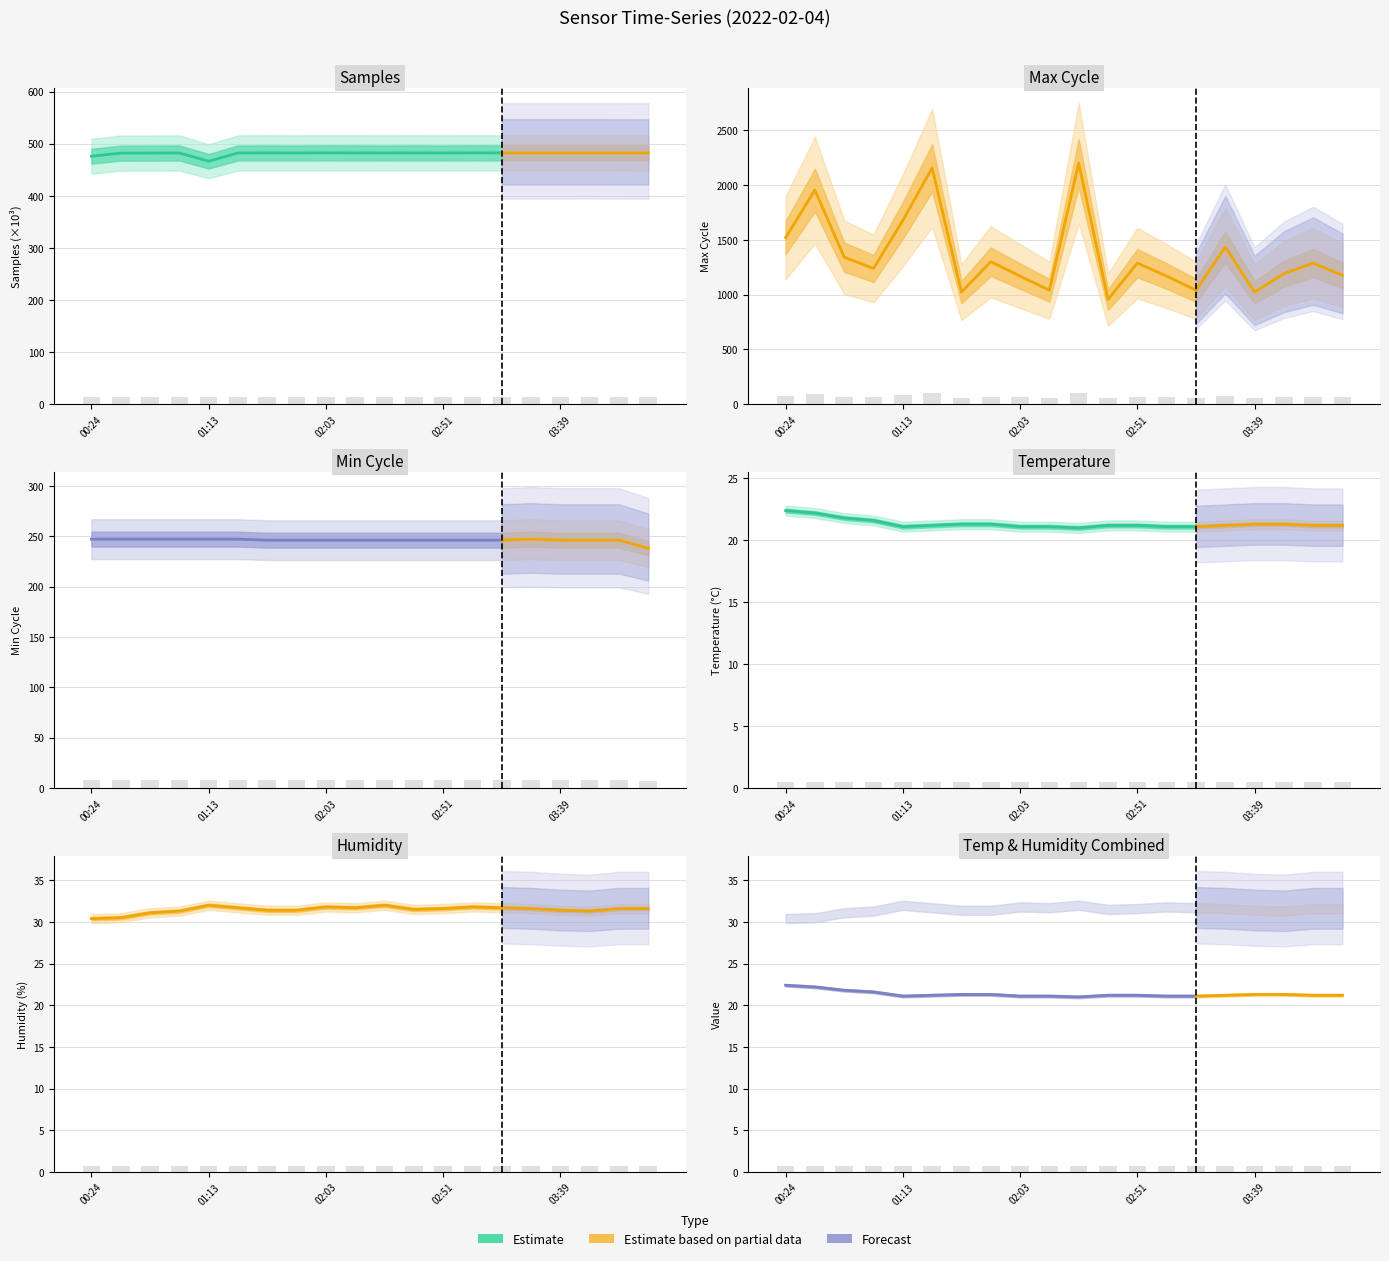

What is the label of the 6th bar from the right?

03:15